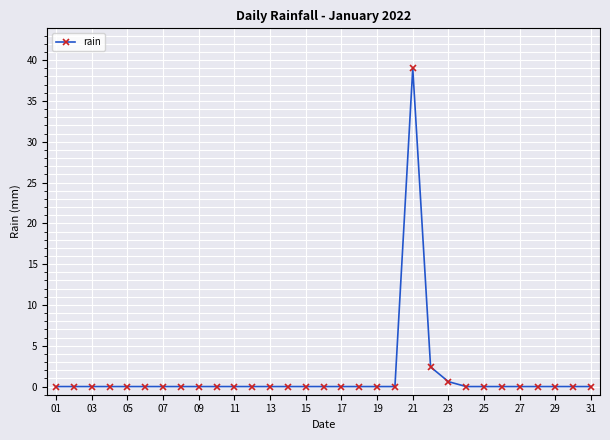

What is the maximum value shown in the chart?

39.0